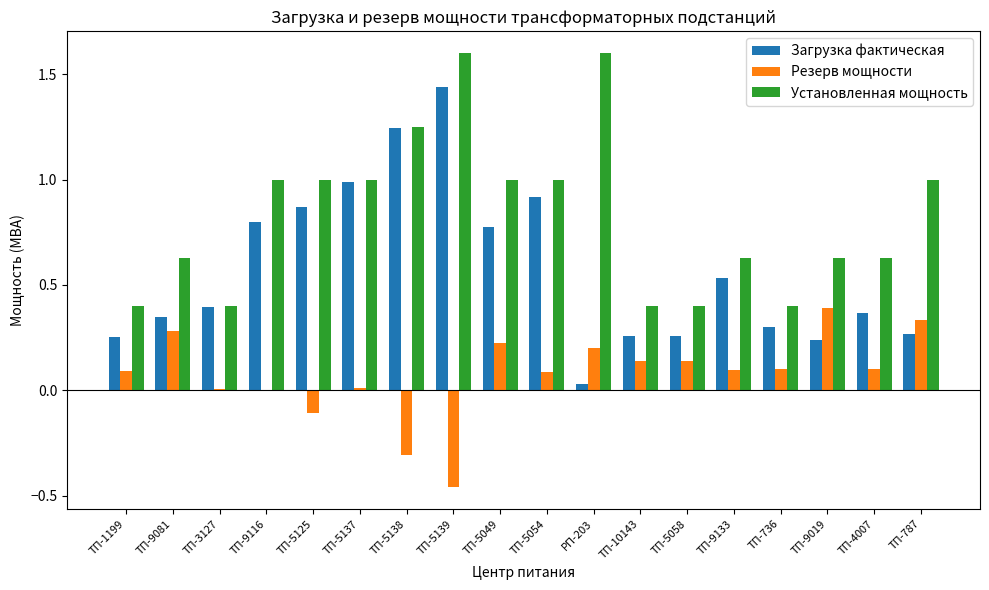

How many categories are shown in the chart?

18